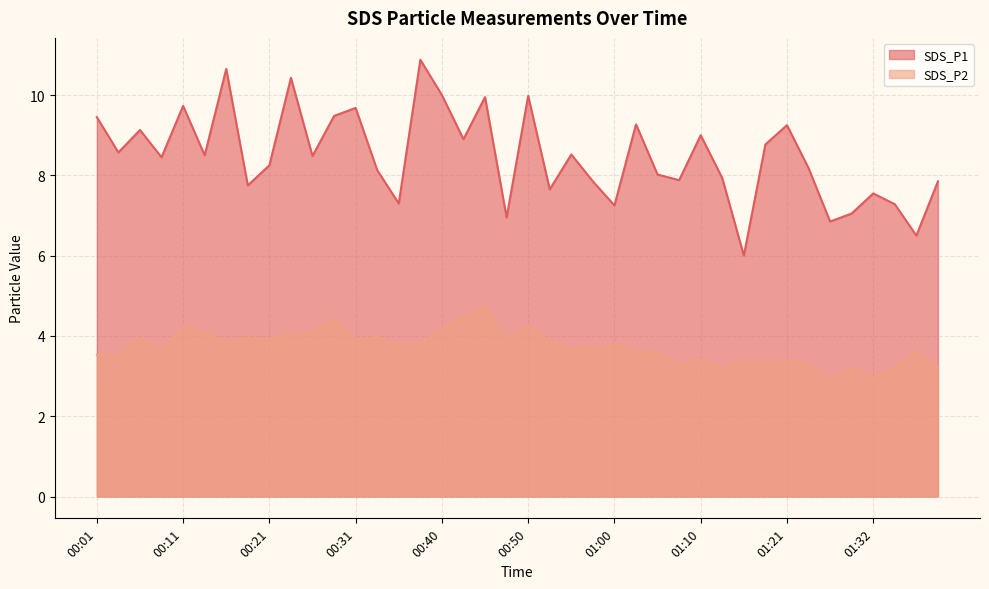

What is the difference between the maximum and second lowest values in the SDS_P1 series?

4.4